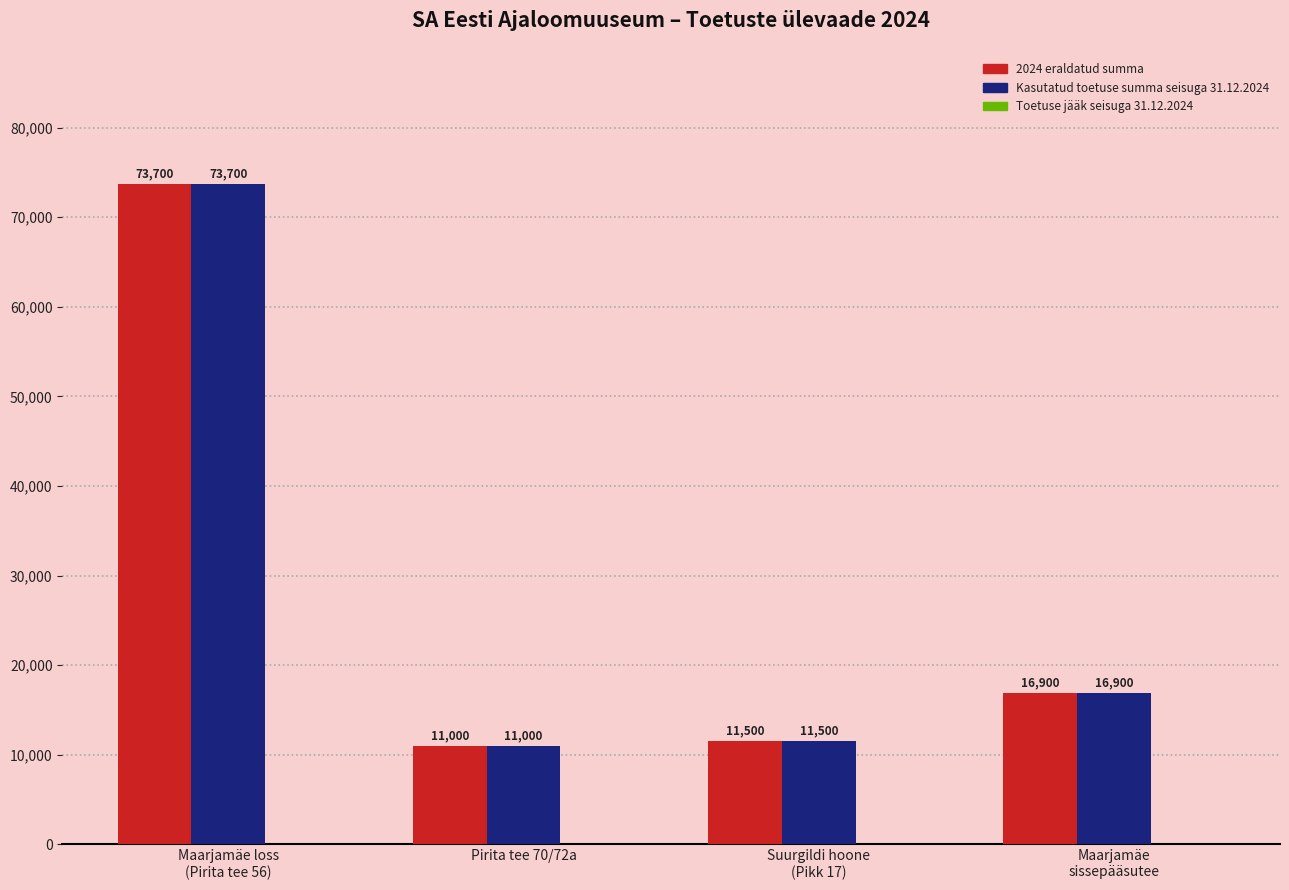

At which category is the sum across all series the highest?

Maarjamäe loss
(Pirita tee 56)